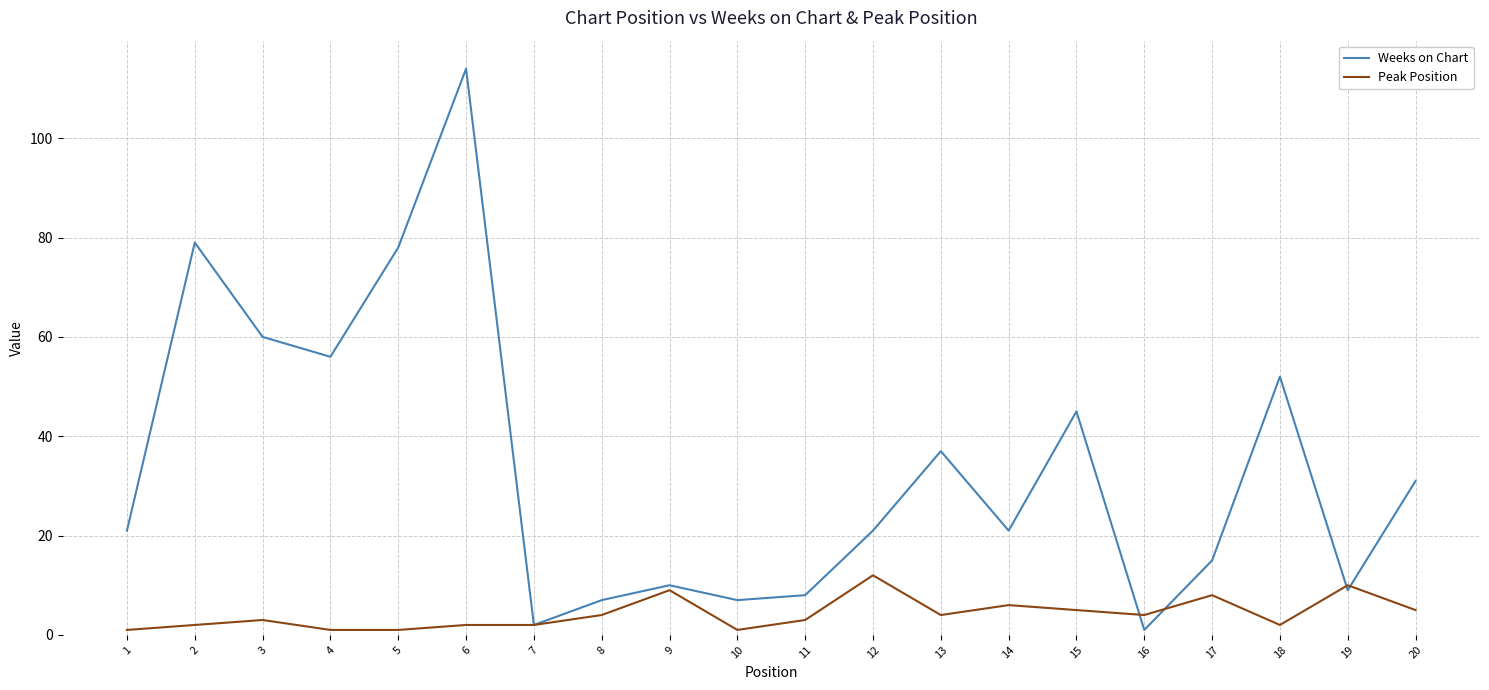

At 4, list the series in order from smallest to largest.

Peak Position, Weeks on Chart